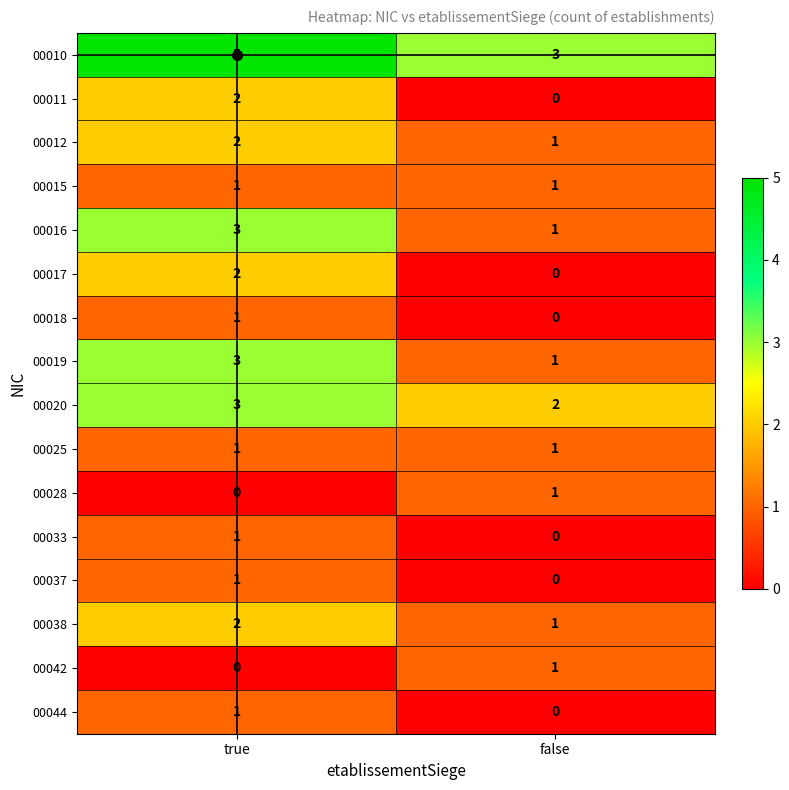

What is the spread (max minus min) of values at true?

5